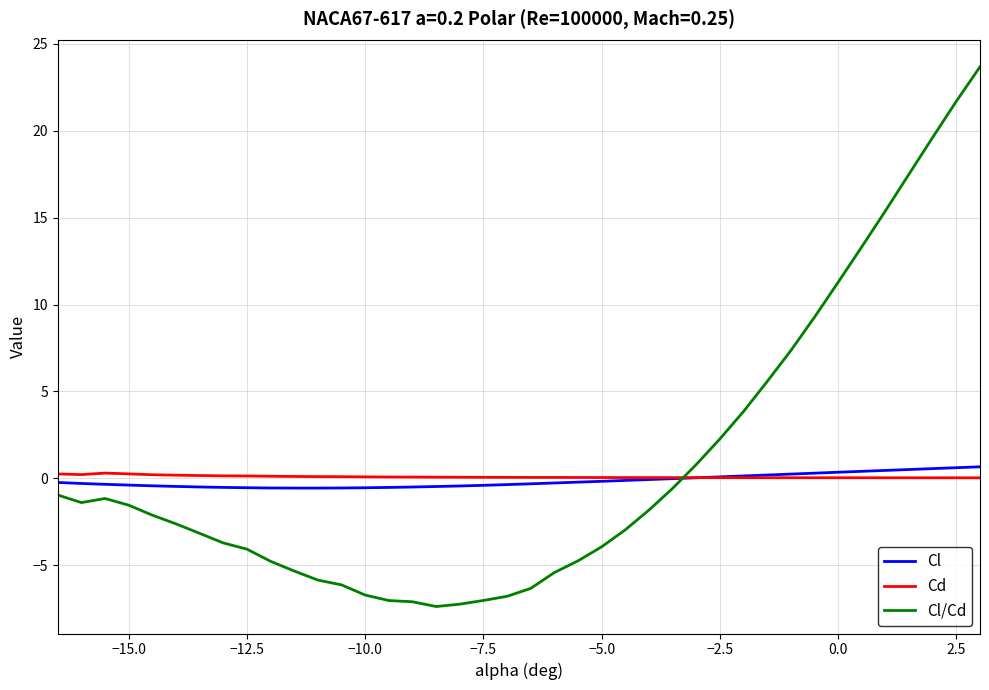

List the series in order of their overall mean, lowest first.

Cl, Cd, Cl/Cd